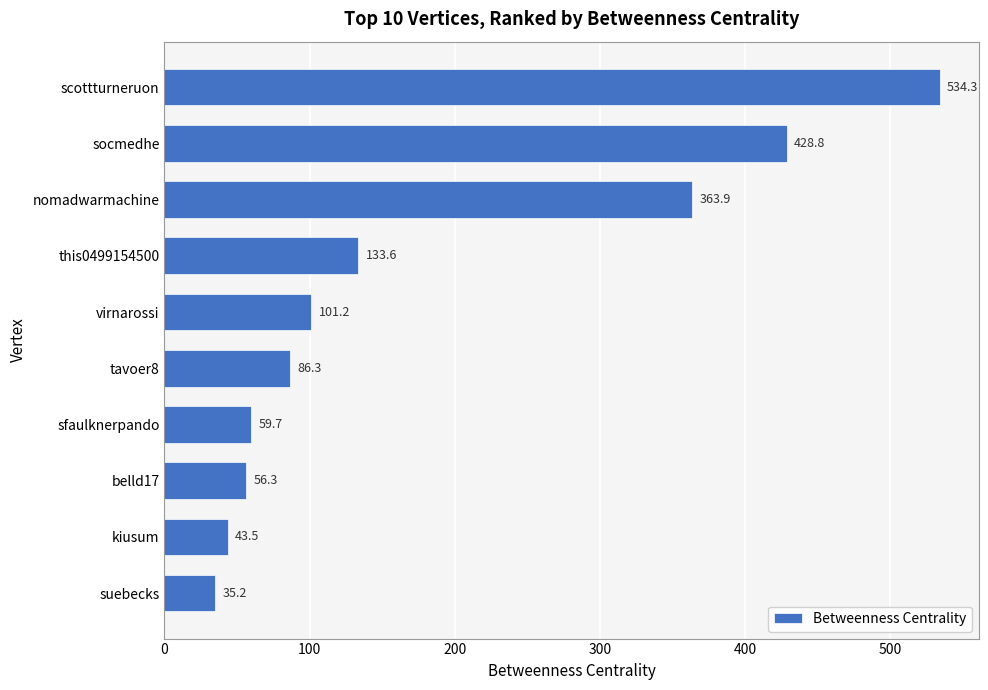

True or false: the data shows 34.6 at virnarossi.

False